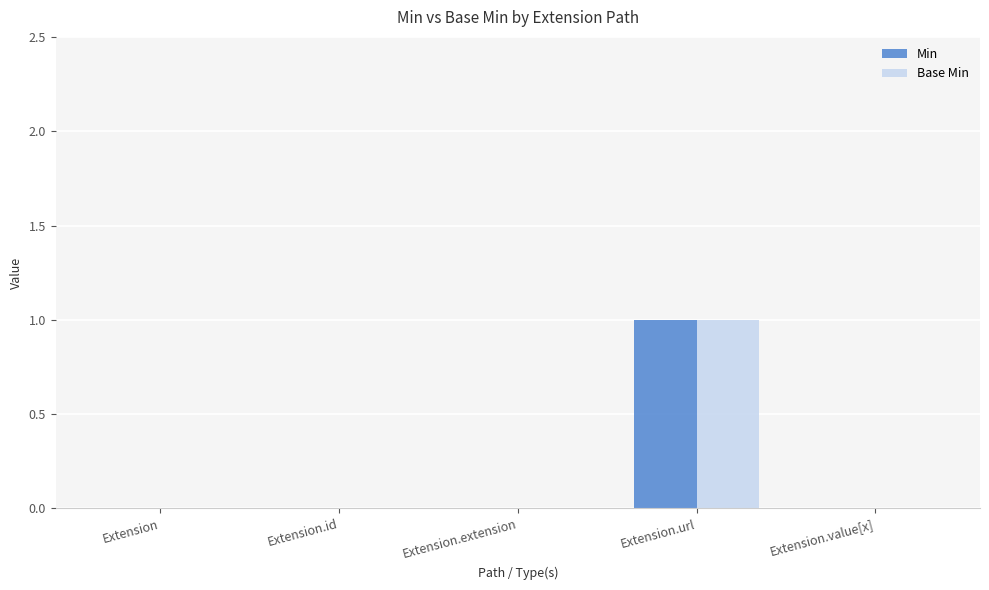

What is the approximate value of Base Min at Extension.url?

1